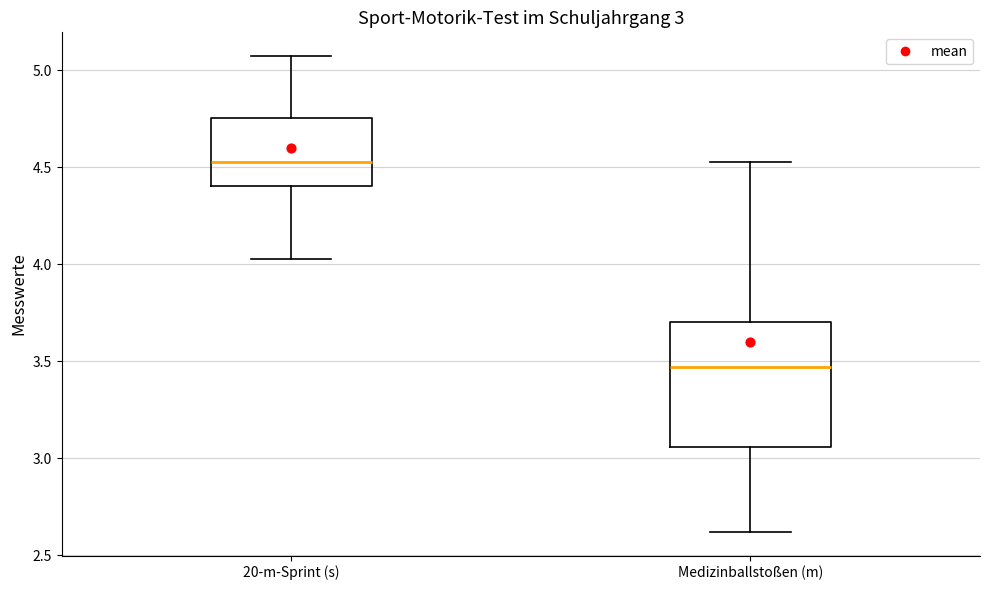

Which box's median line is the lowest?

Medizinballstoßen (m)